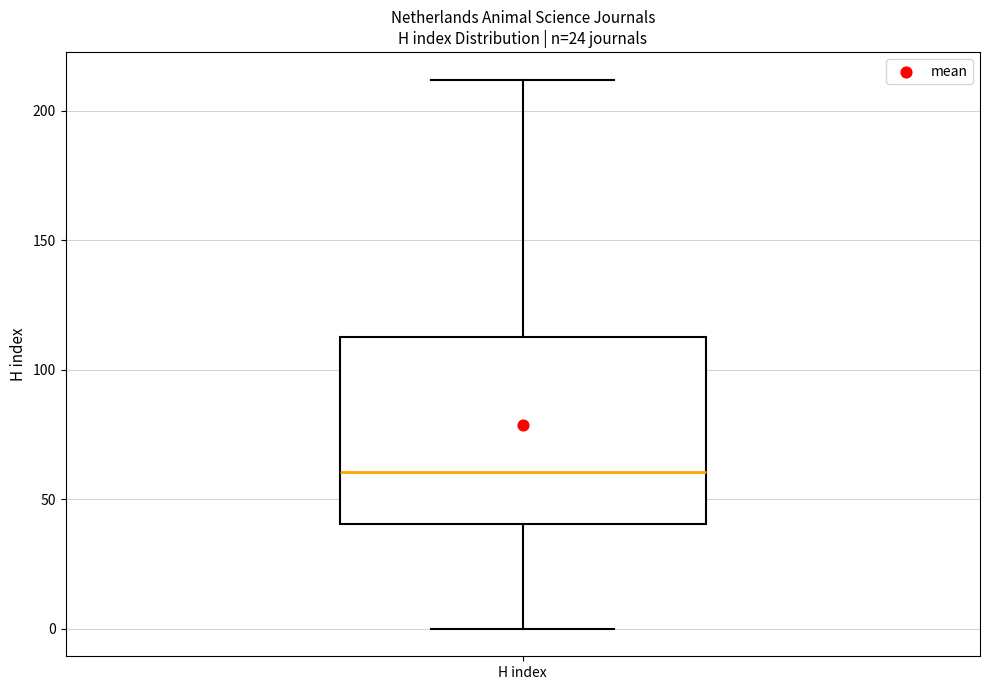

Transcribe this box plot: give where the median line is, the range the box spans, and where the two whiskers end, as read against the y-axis. The values are not printed on the chart, so give them approximately, as read against the axis.

median 60, box 40 to 115, whiskers 0 to 210